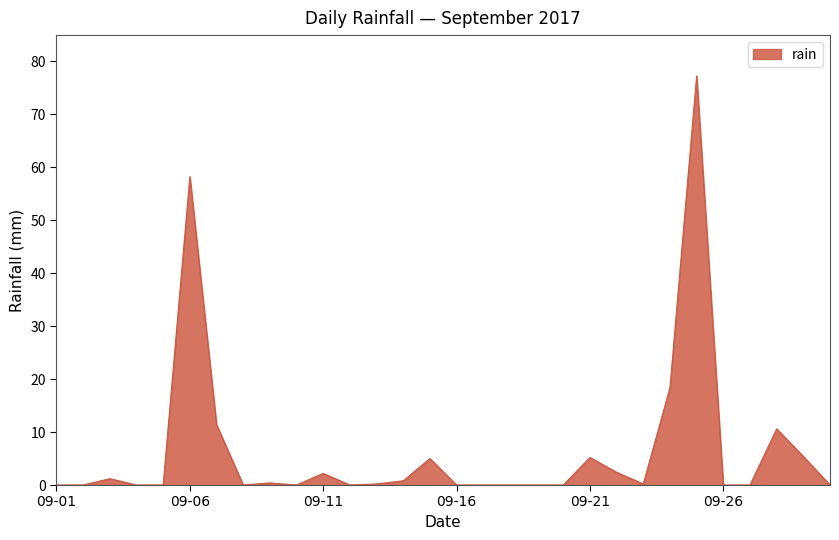

What is the maximum value shown in the chart?

77.2